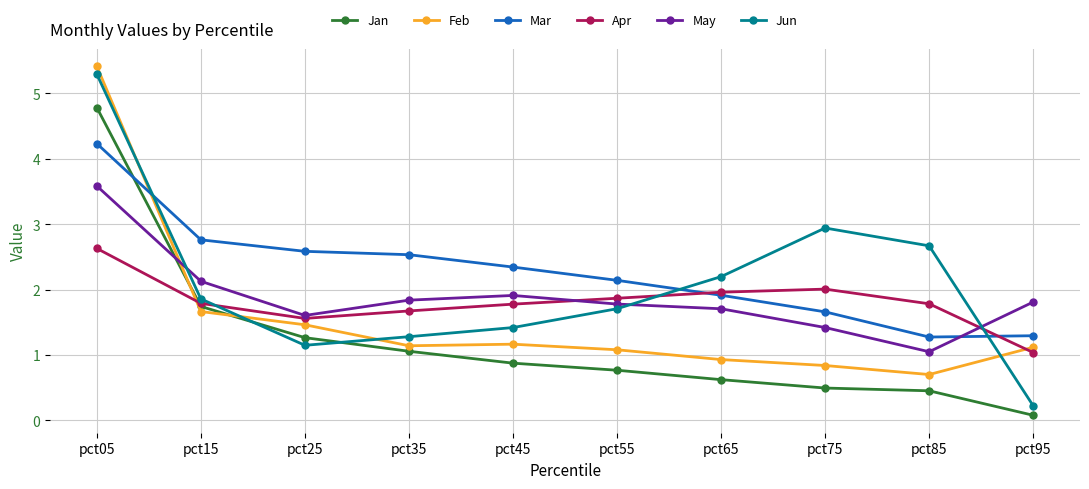

What is the difference between the highest and lowest values at pct25?

1.4